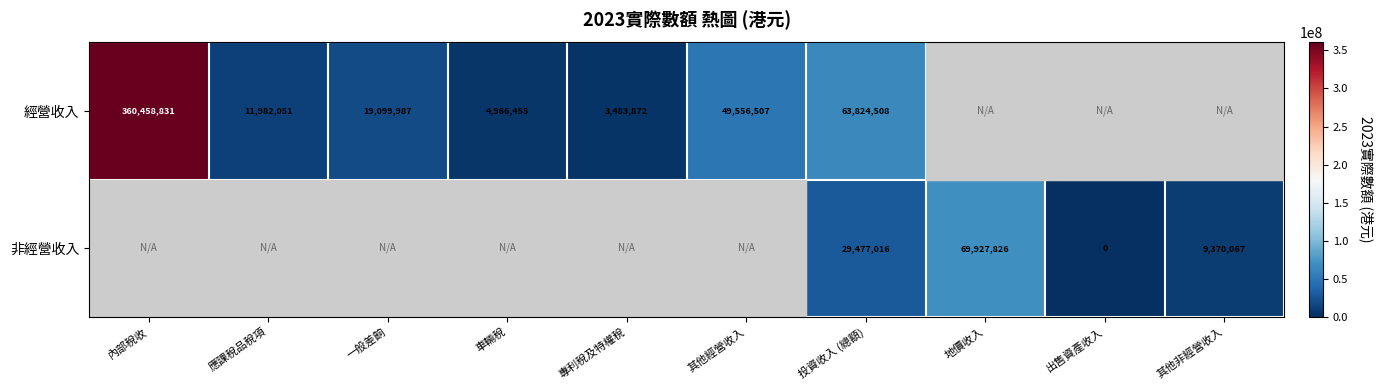

Is it true that 經營收入 equals 1063956 at 專利稅及特權稅?

False